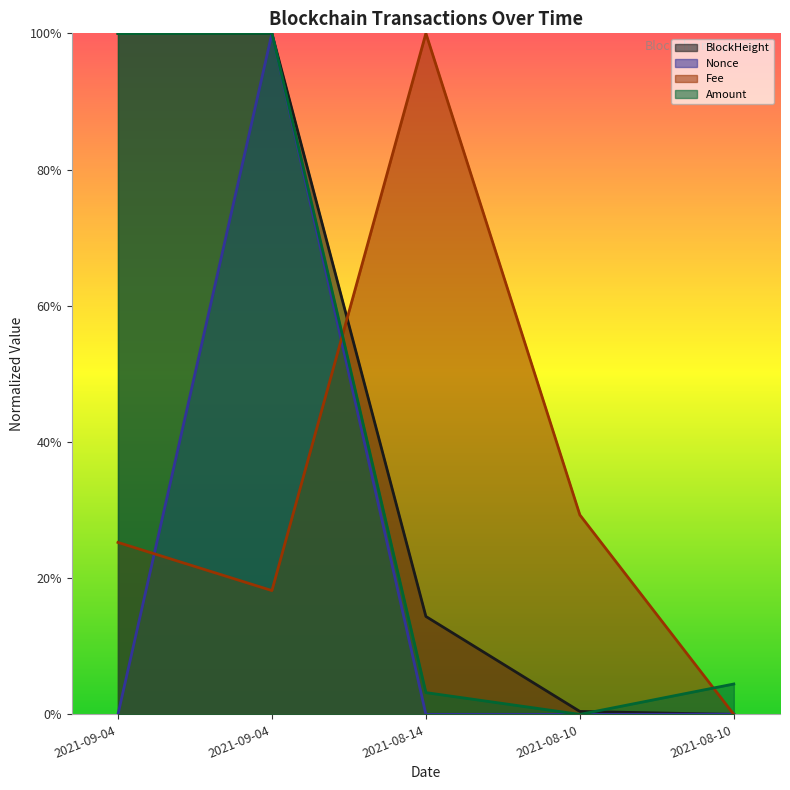

Reading left to right, transcribe all the data shown in this chart.

BlockHeight: 1.0	1.0	0.1	0.0	0.0
Nonce: 0.0	1.0	0.0	0.0	0.0
Fee: 0.3	0.2	1.0	0.3	0.0
Amount: 1.0	1.0	0.0	0.0	0.0